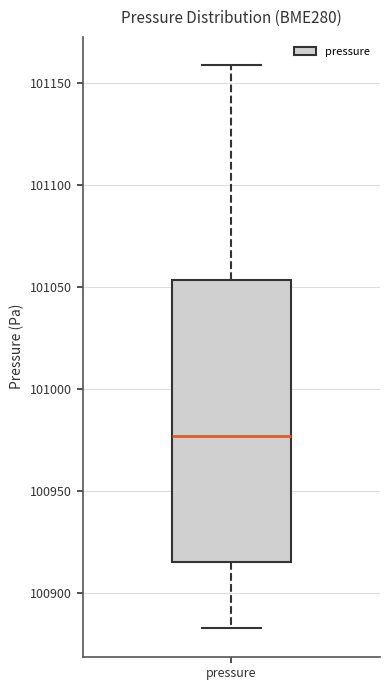

Transcribe this box plot: give where the median line is, the range the box spans, and where the two whiskers end, as read against the y-axis. The values are not printed on the chart, so give them approximately, as read against the axis.

median 100975, box 100915 to 101055, whiskers 100880 to 101160